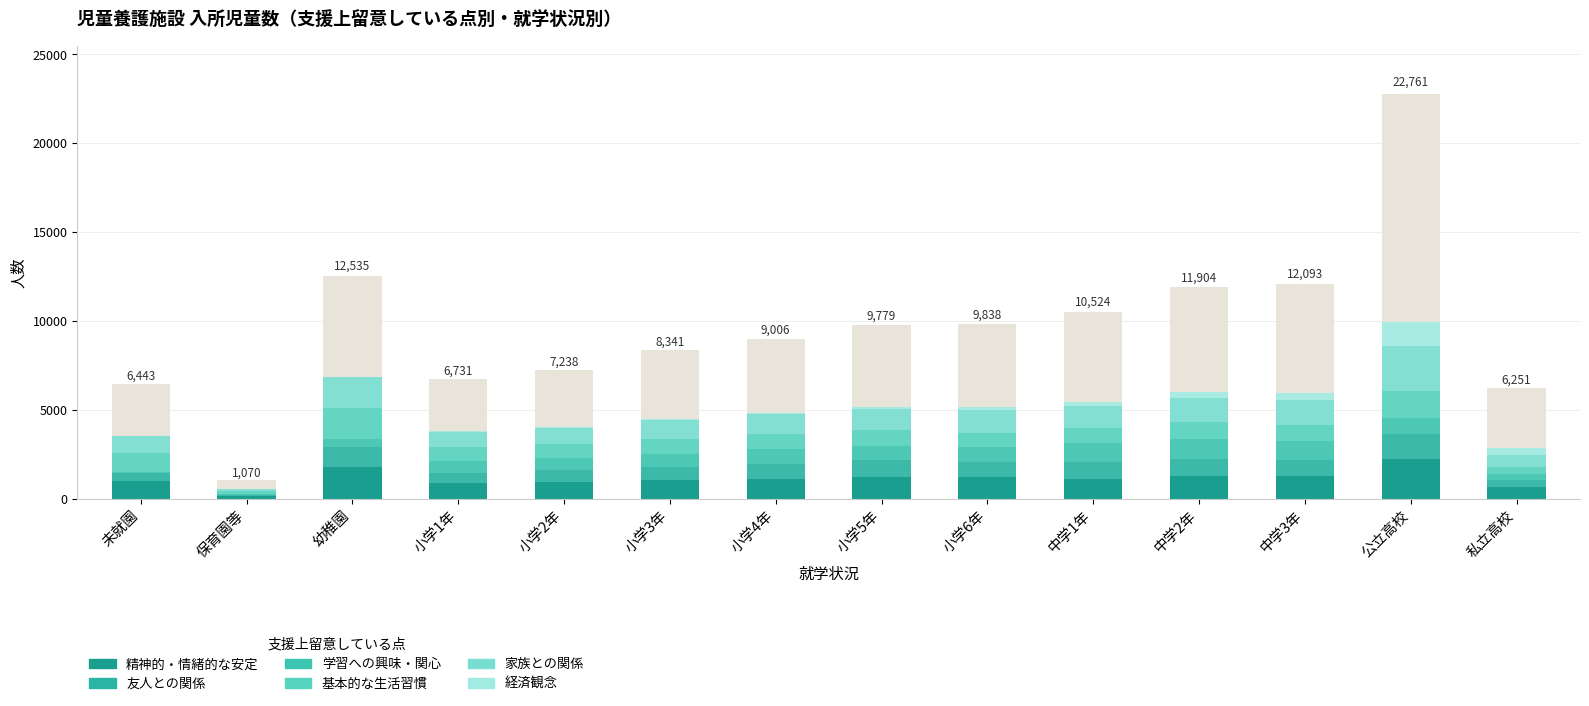

What is the spread (max minus min) of values at 中学2年?

1077